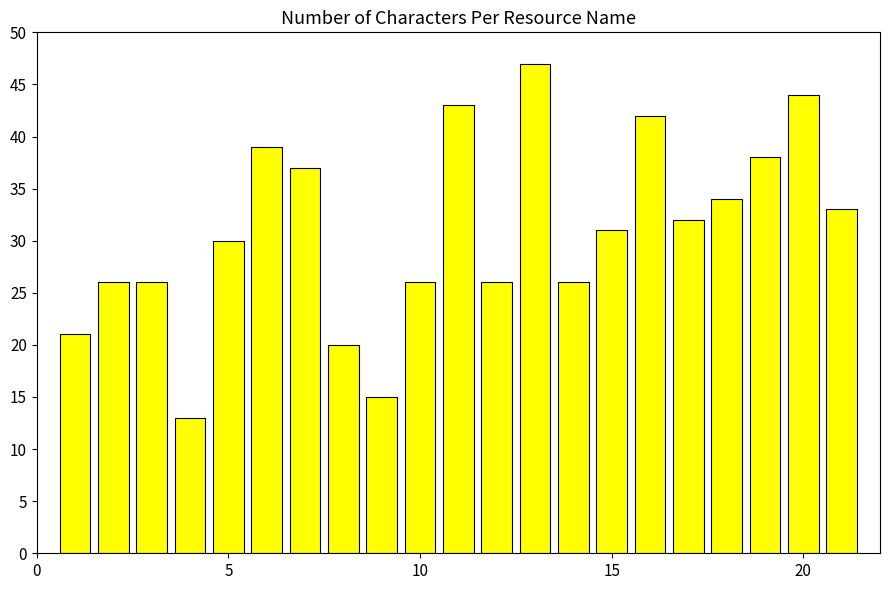

What is the difference between the second highest and minimum values?

31